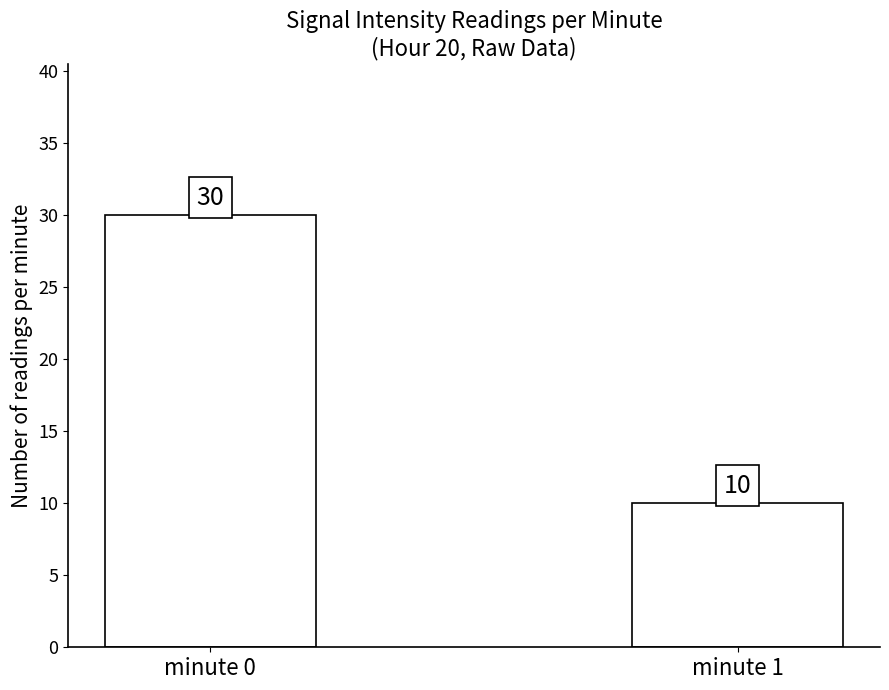

Is it true that the value at minute 0 is 30?

True